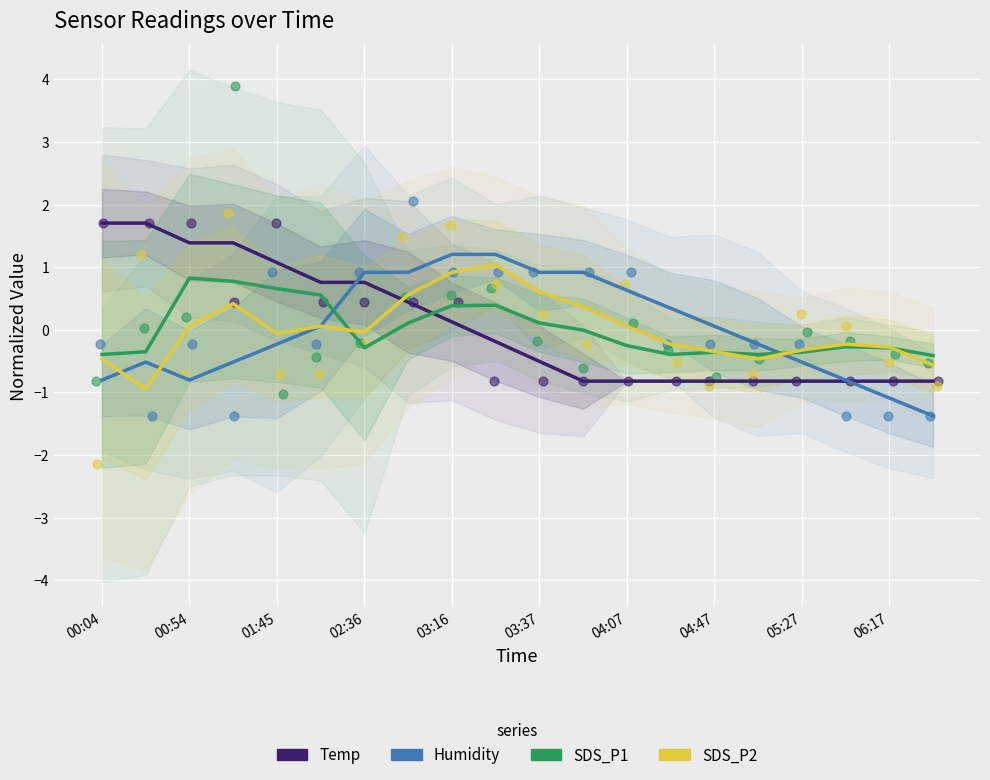

What are all the series names shown in the legend?

Temp, Humidity, SDS_P1, SDS_P2